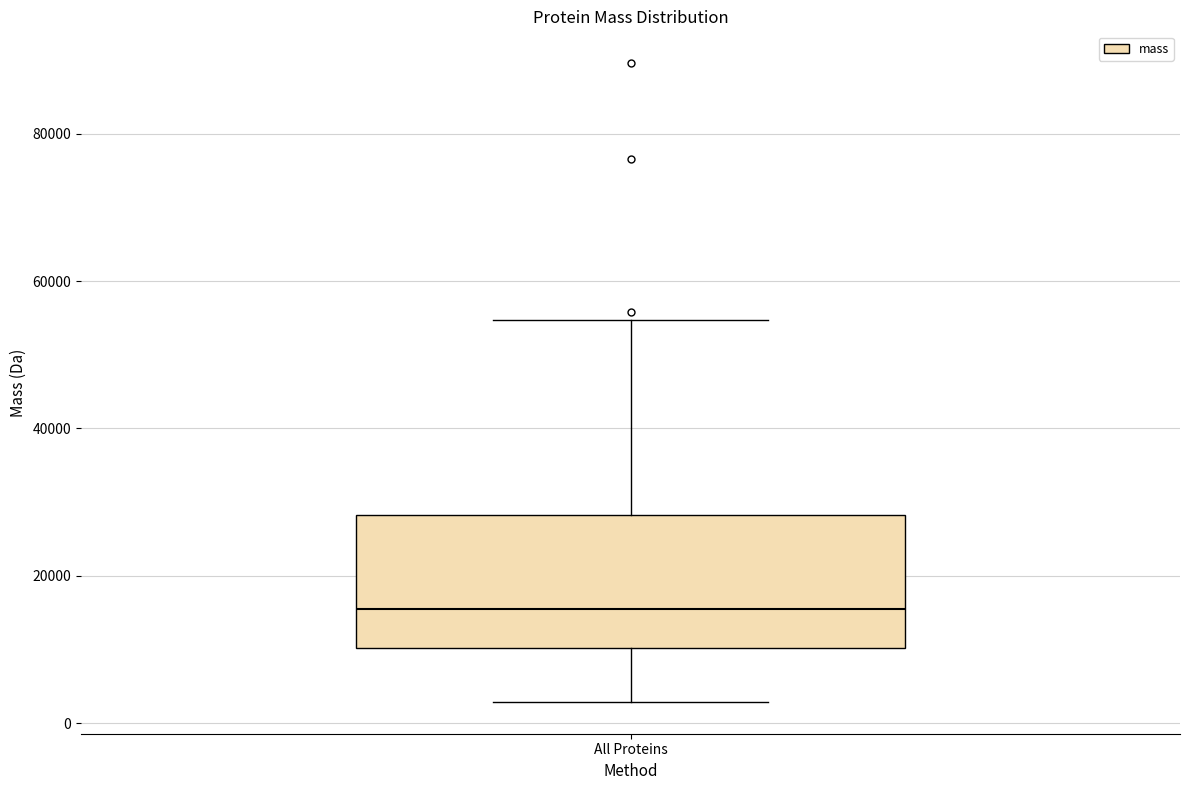

Where does the lower whisker of the box for All Proteins end on the y-axis? The values are not printed on the chart, so give them approximately, as read against the axis.

2000